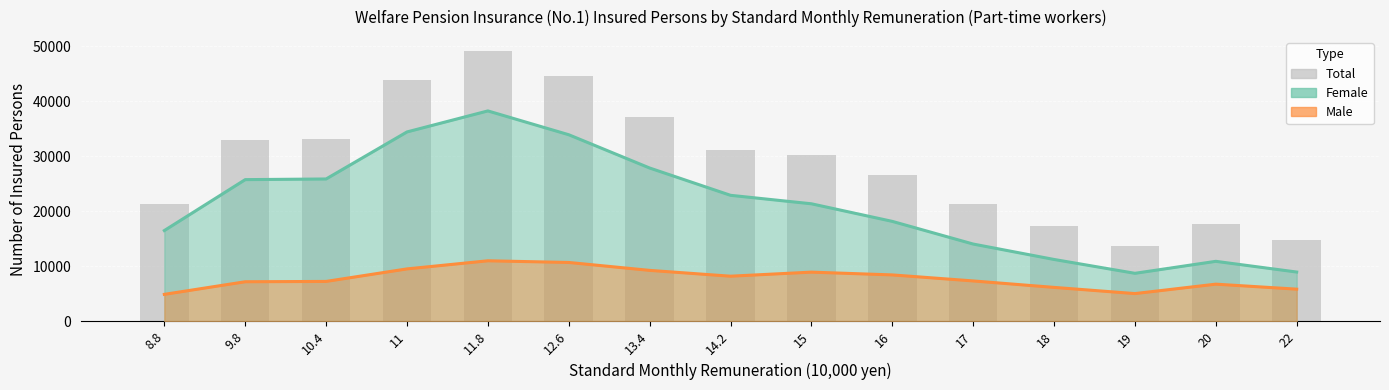

What is the label of the 14th bar from the left?

20